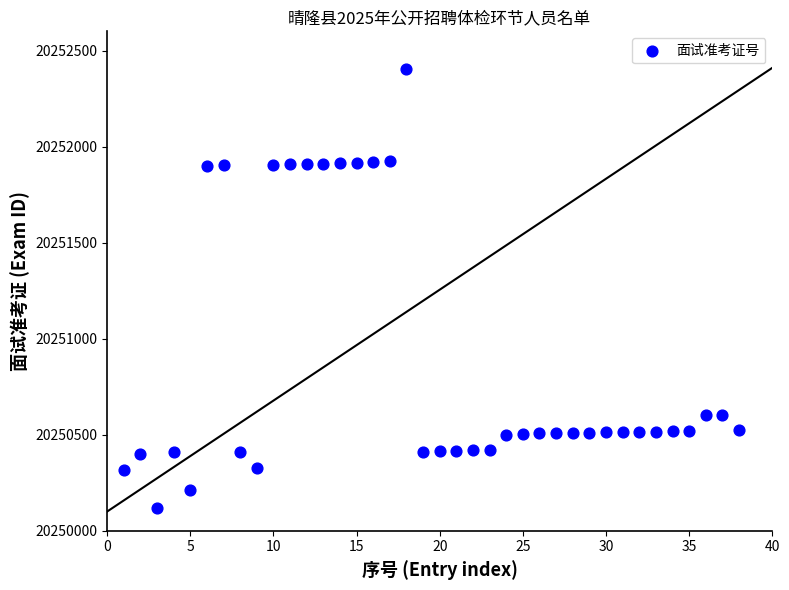

What is the range of X values (max minus min)?

37